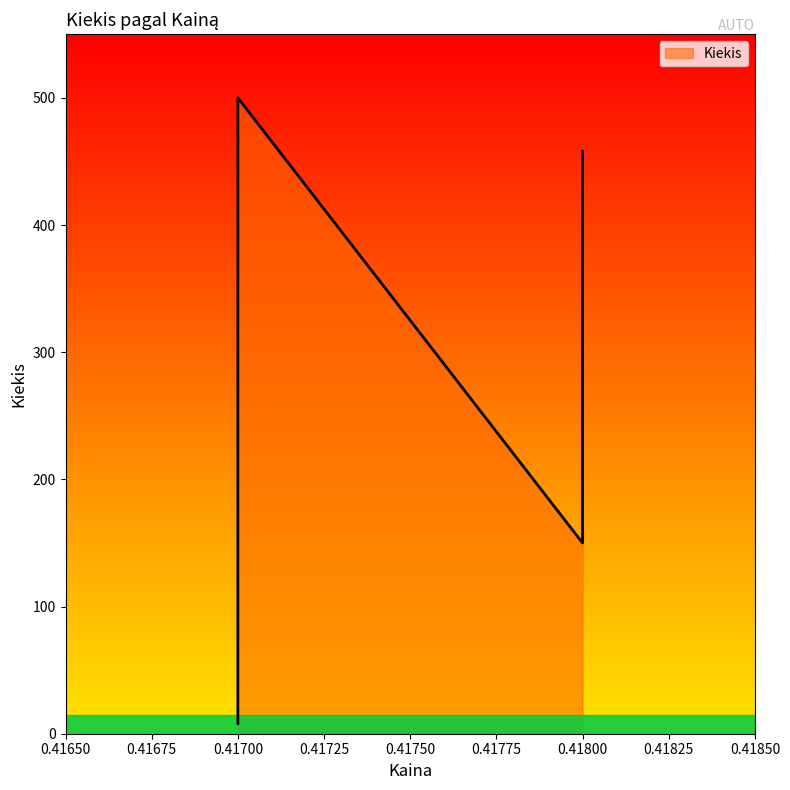

How many interior local peaks (higher than both neighbors) does the data have?

1